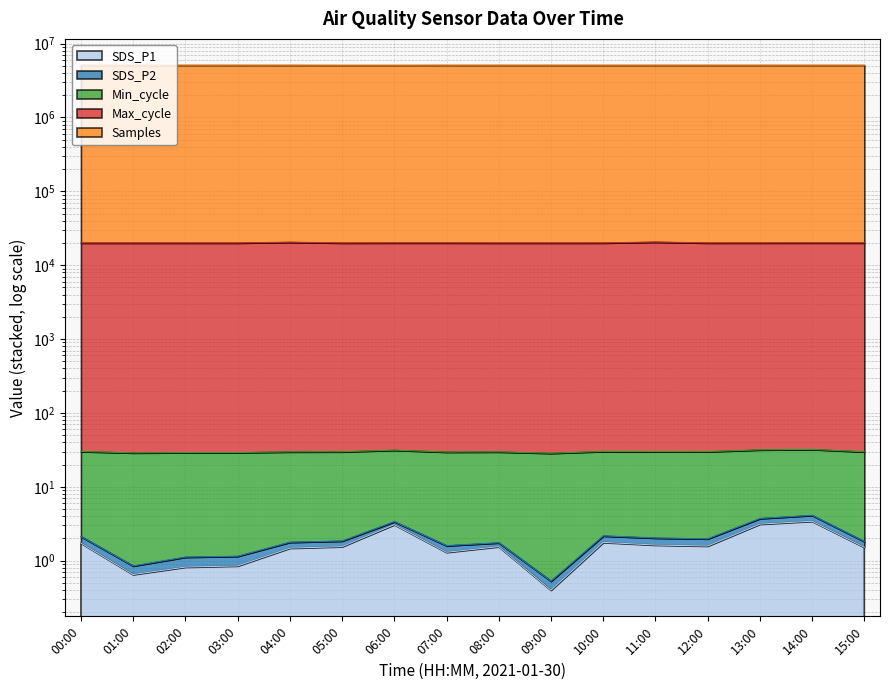

What is the sum of the Samples values at 02:00 and 13:00?

10221974.9